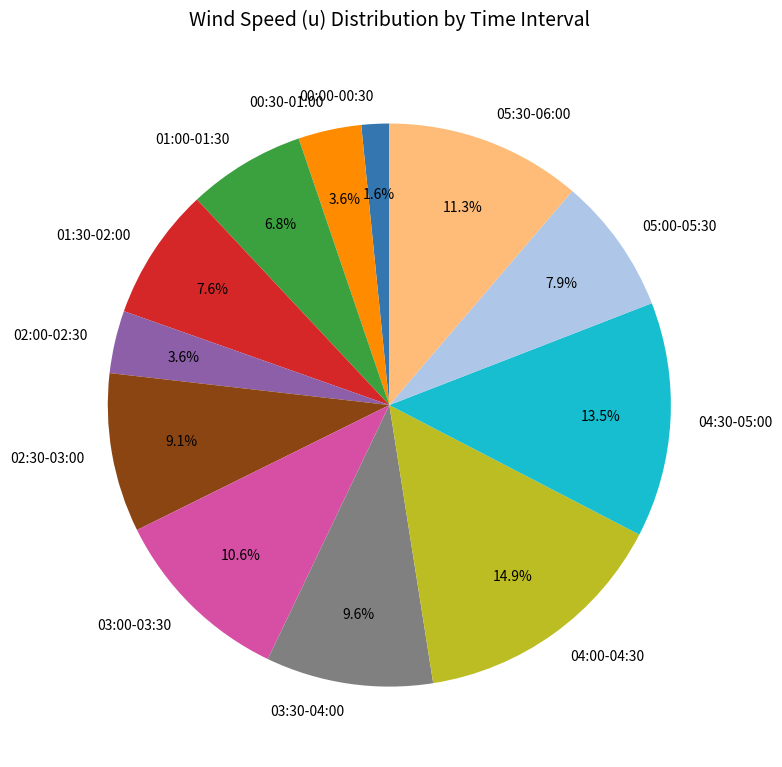

Does any single category account for the majority?

No